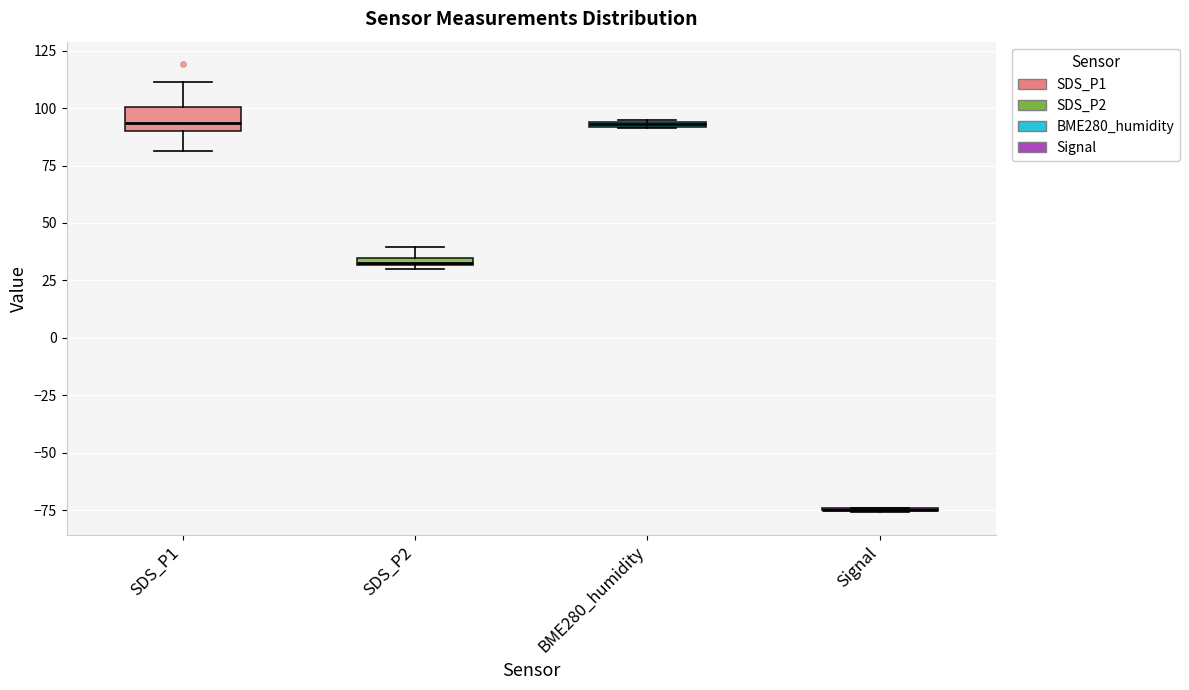

Comparing the boxes themselves (not the whiskers), which one is the tallest?

SDS_P1